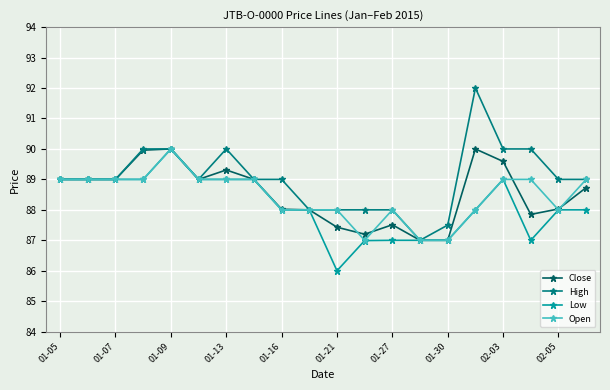

Does the chart display data point markers on the line(s)?

Yes